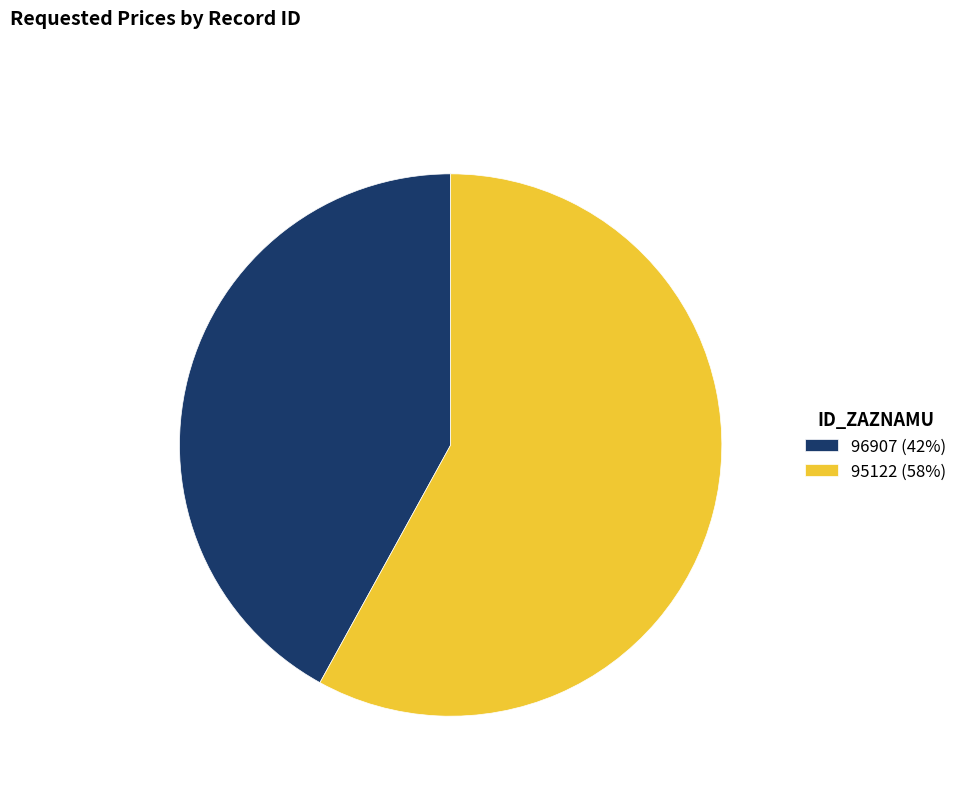

Which category accounts for the majority?

95122